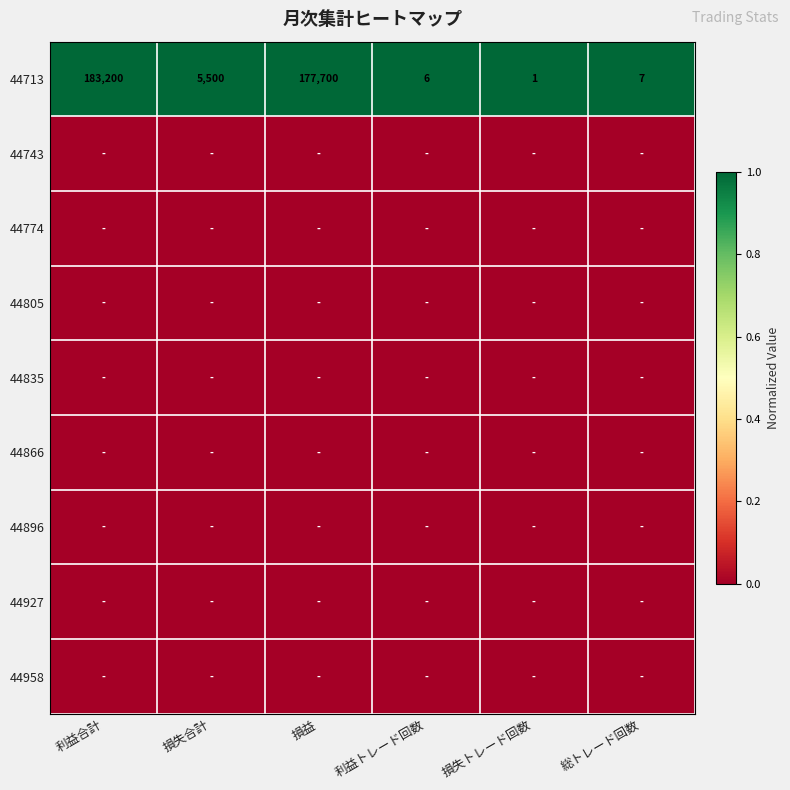

Is it true that 44713 equals 6 at 利益トレード回数?

True